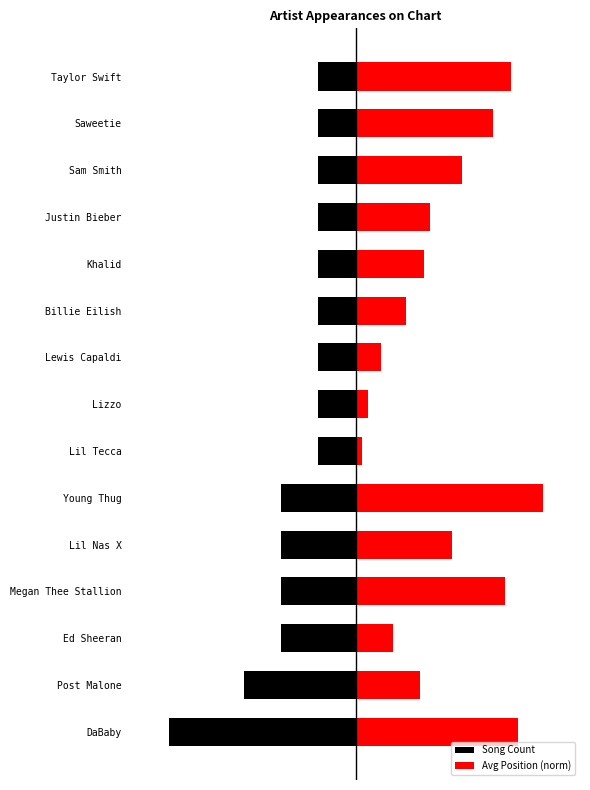

How many bars are there in each group?

2